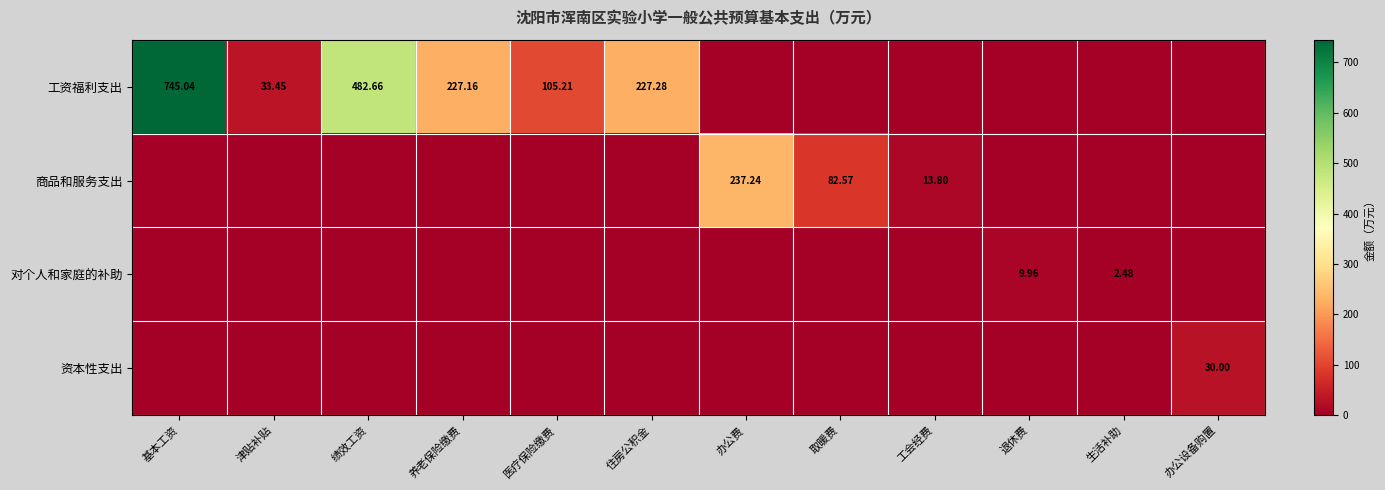

Which series has the largest total across all categories?

工资福利支出